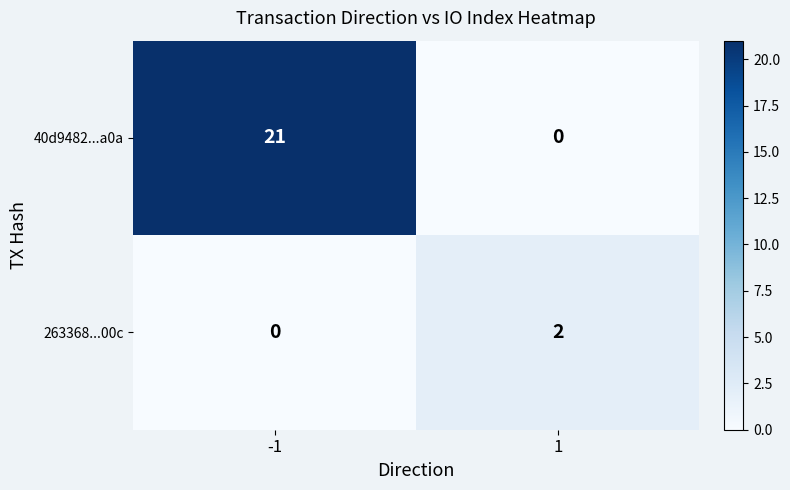

How many data points does each series have?

2